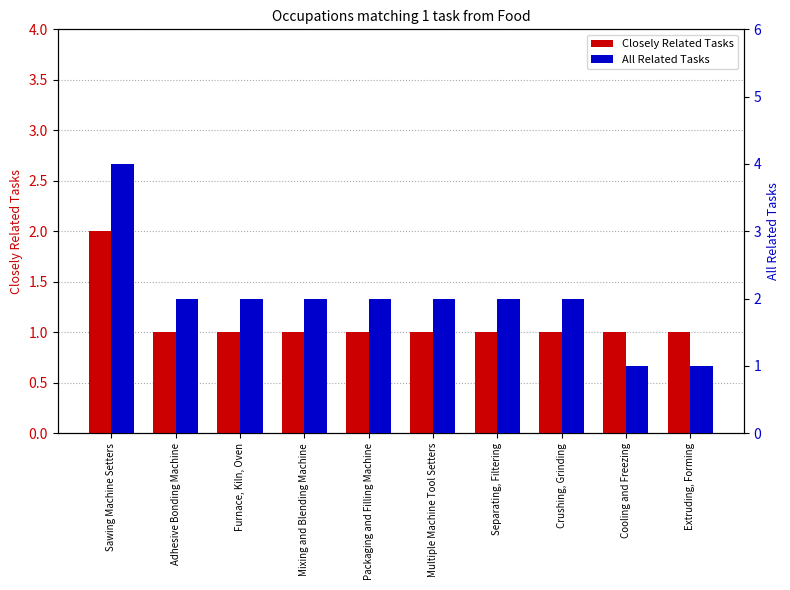

Between Separating, Filtering and Cooling and Freezing, which series saw the biggest shift?

All Related Tasks